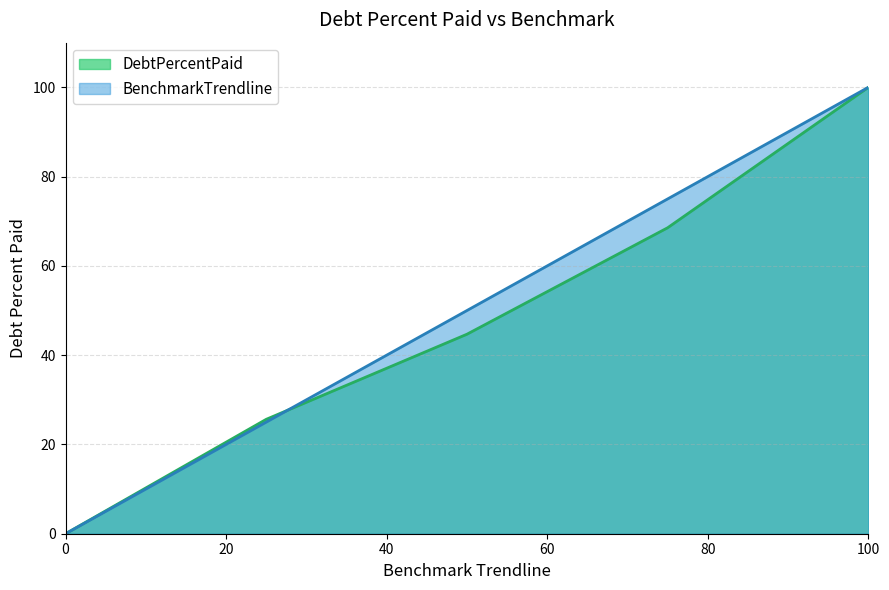

How many values in the BenchmarkTrendline series exceed 50?

2